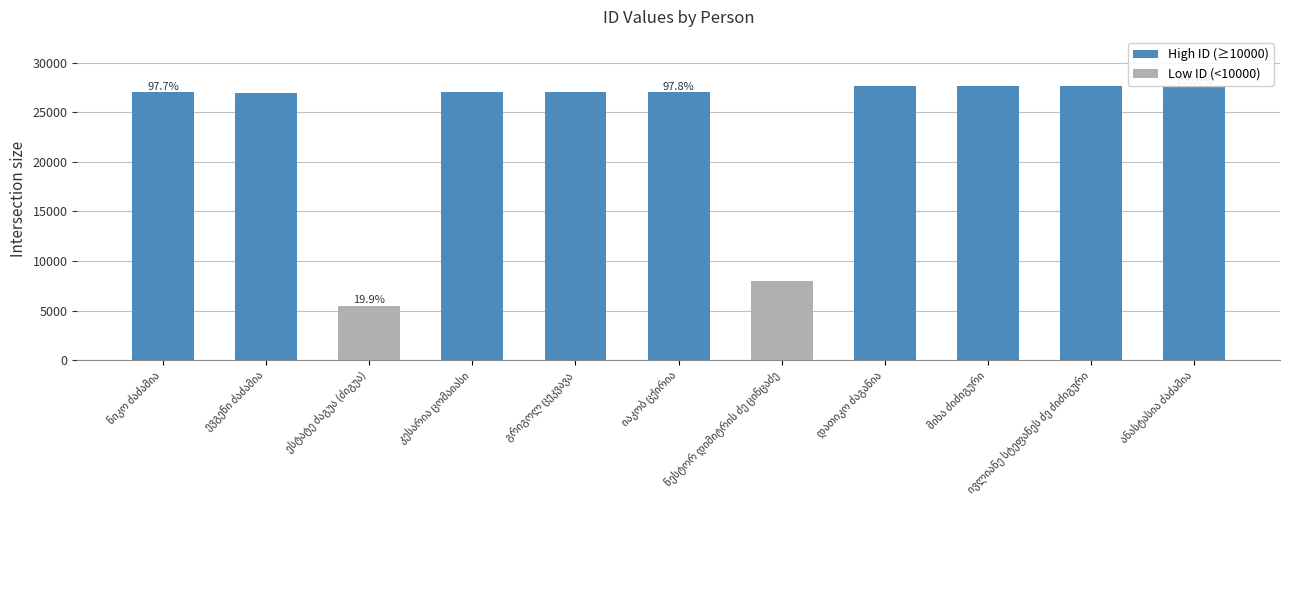

What is the maximum value shown in the chart?

27618